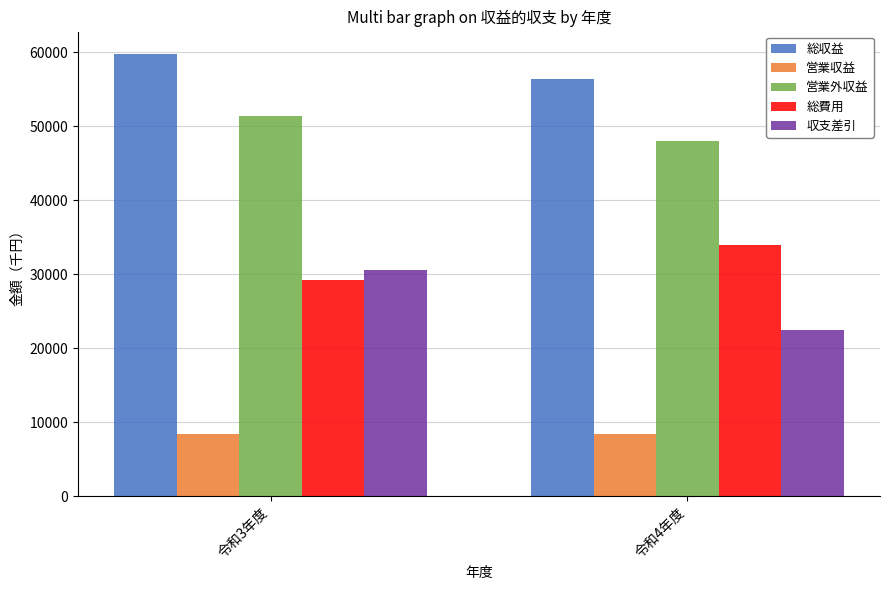

True or false: 収支差引 has a value of 22456 at 令和4年度.

True